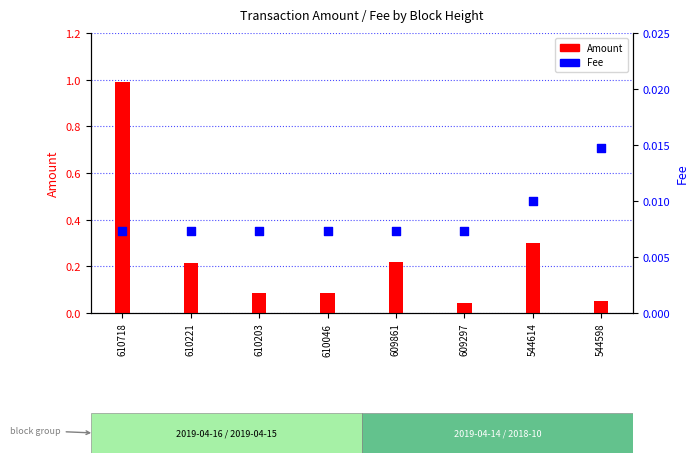

At which category is the sum across all series the highest?

610718